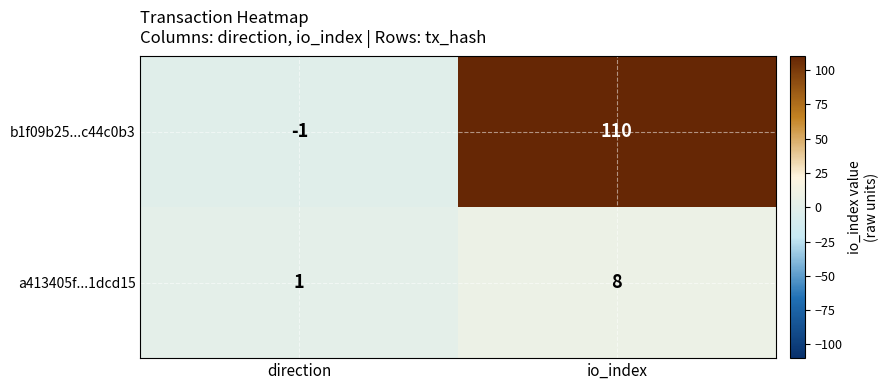

What is the spread (max minus min) of values at direction?

2